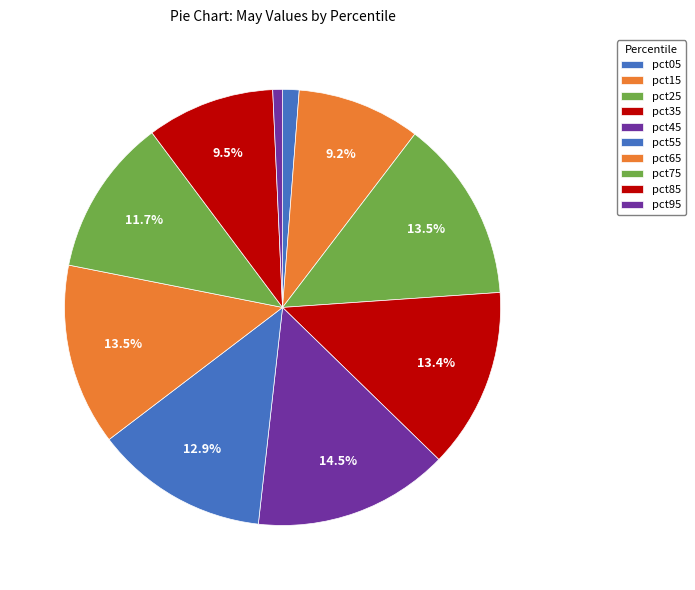

Count the number of slices in the pie.

10